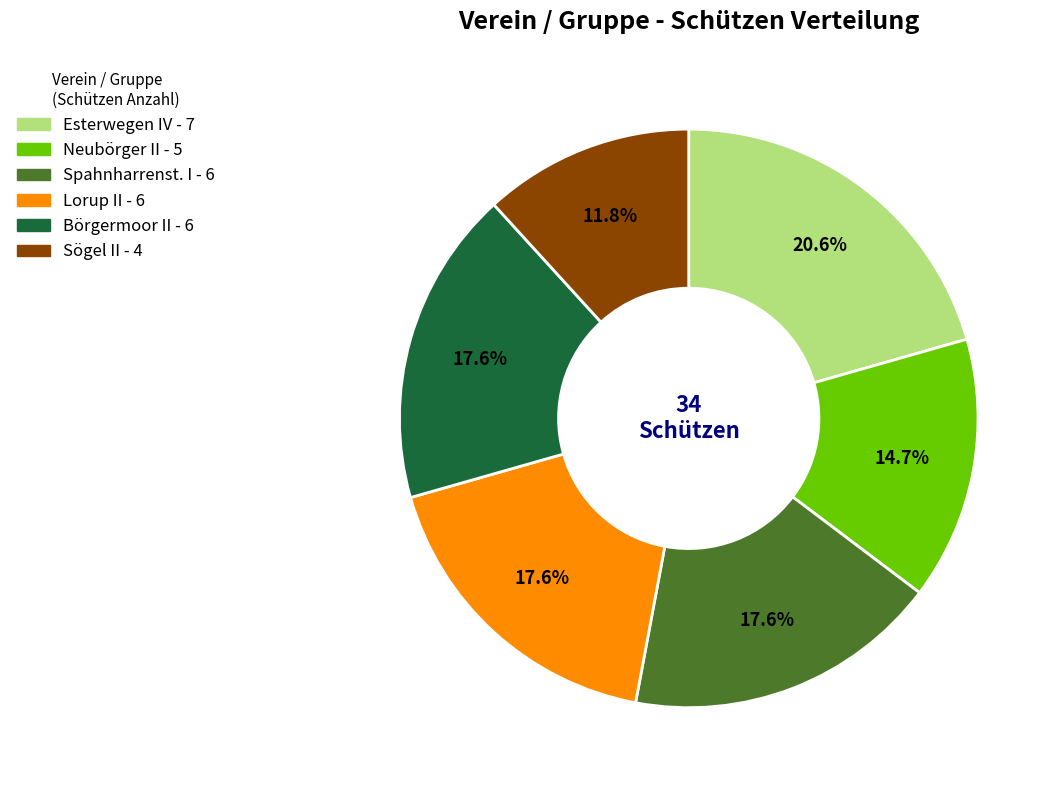

Is there any slice that represents more than half of the pie?

No